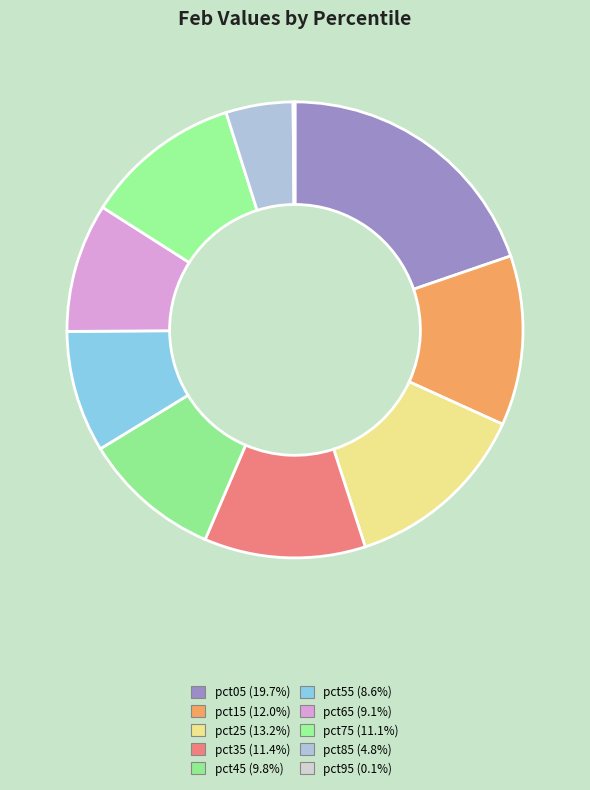

The pct45 slice represents 10% of the pie. True or false?

True